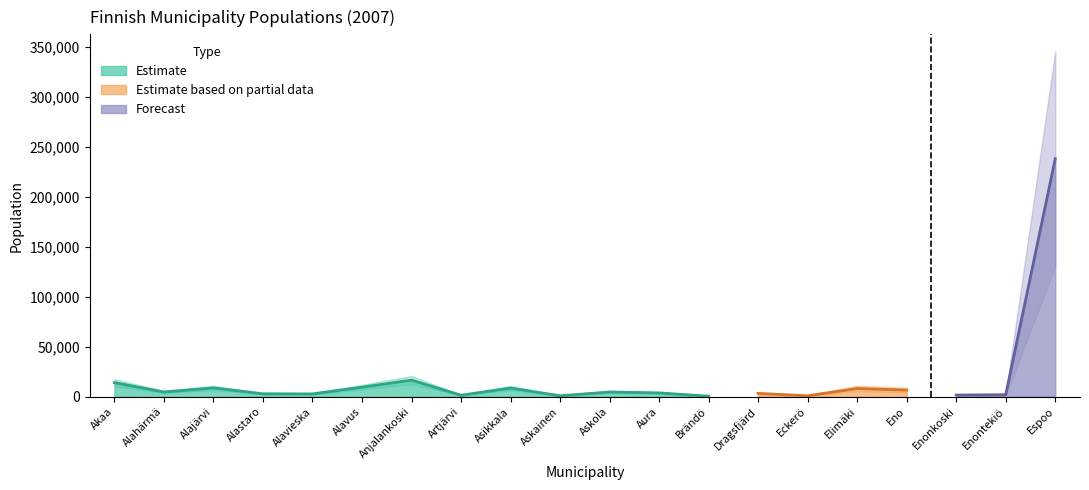

What is the average value?

17027